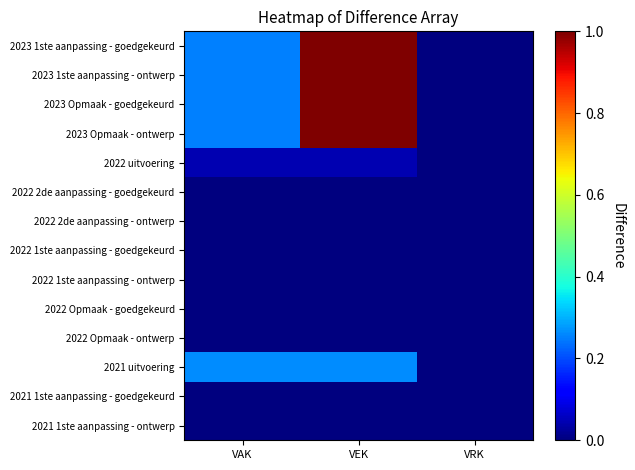

Which series has the largest total across all categories?

2023 1ste aanpassing - goedgekeurd